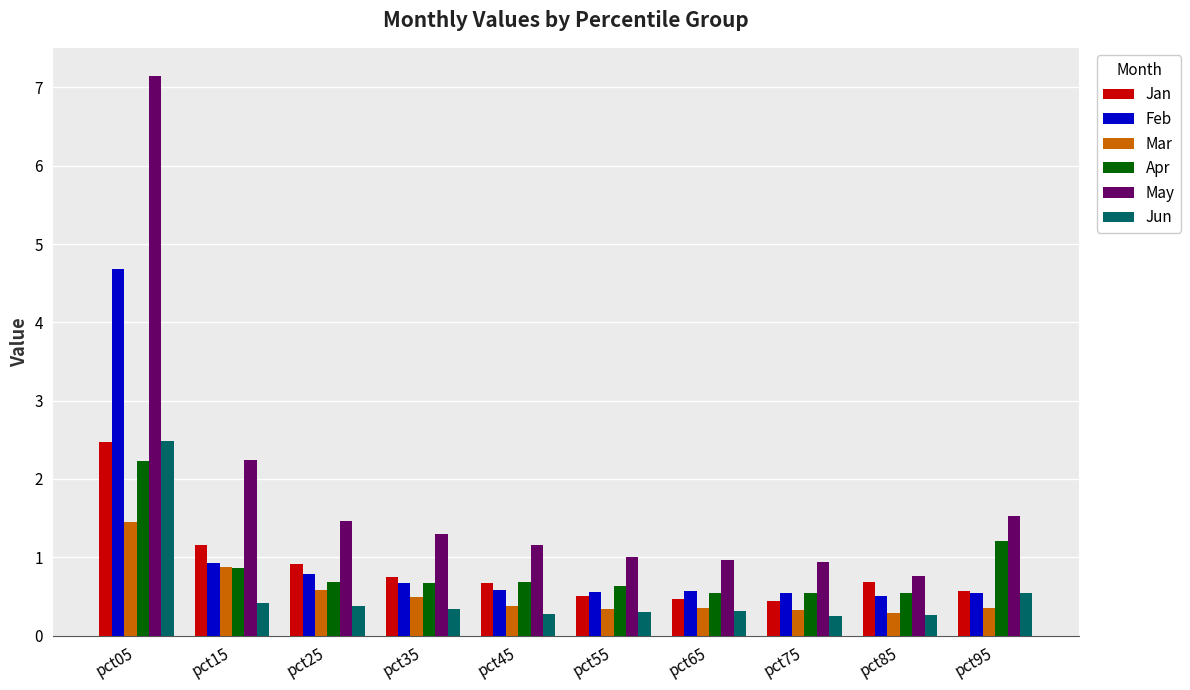

The Feb series shows 1.2 at pct05. True or false?

False